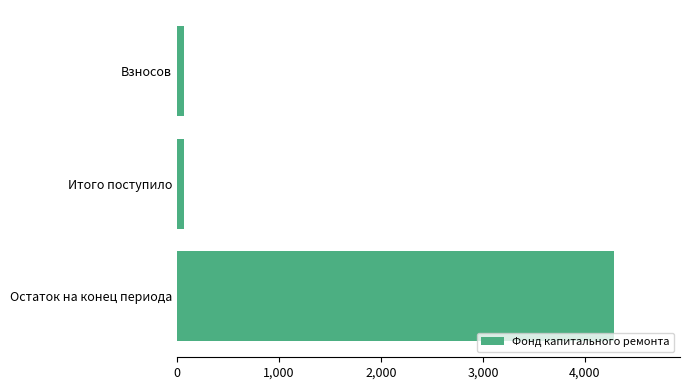

How many series are shown in this chart?

1